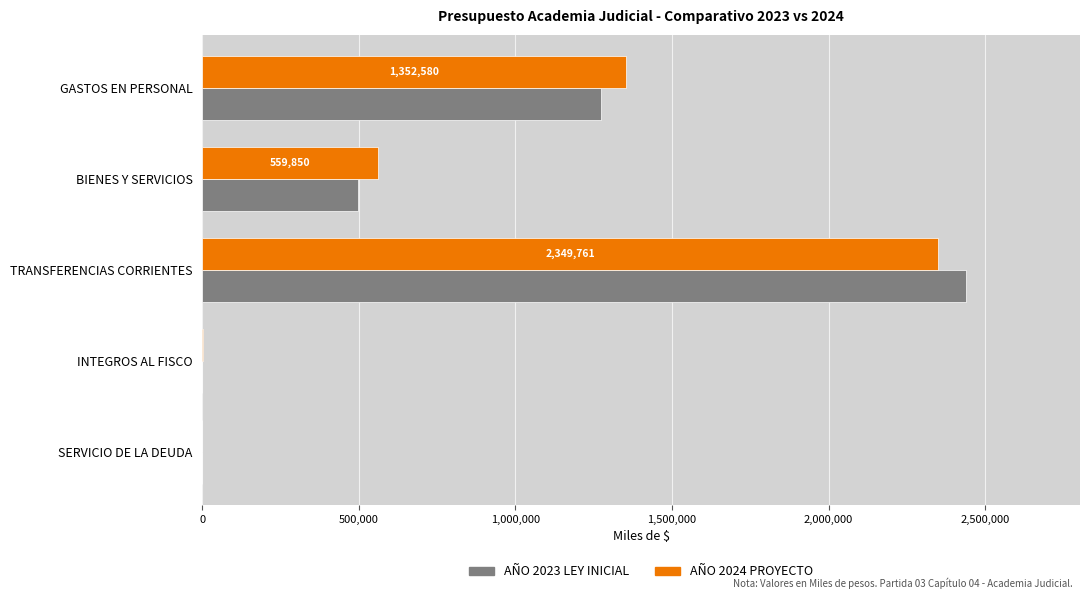

Between GASTOS EN PERSONAL and TRANSFERENCIAS CORRIENTES, which series saw the biggest shift?

AÑO 2023 LEY INICIAL